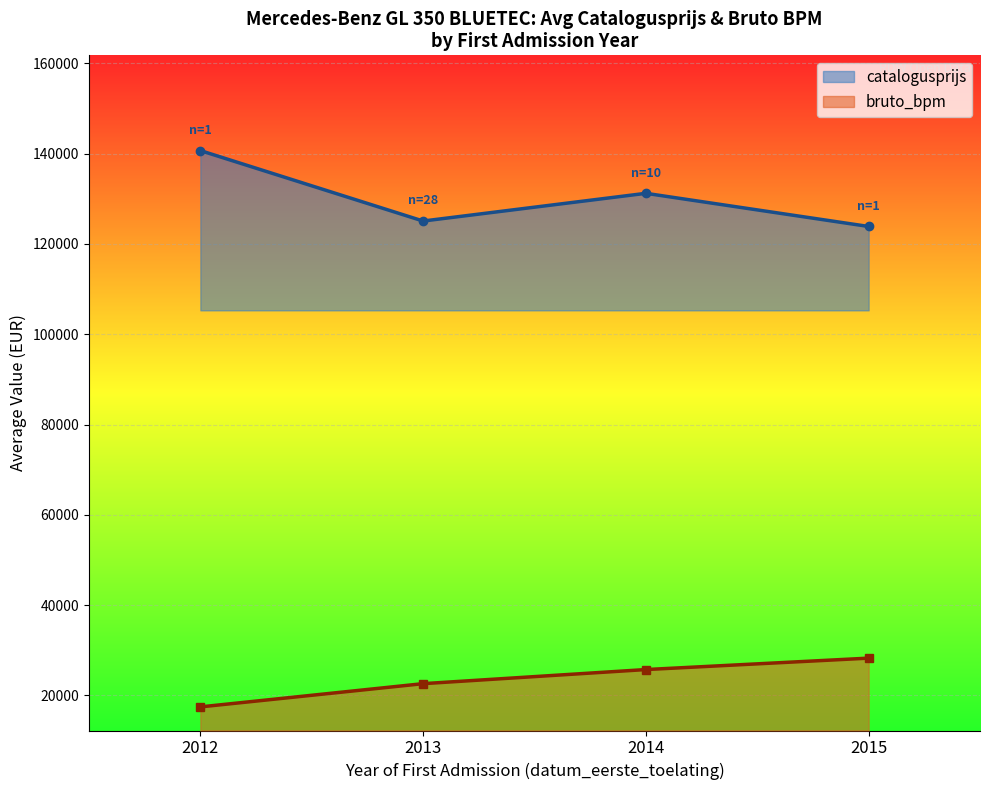

How many lines are shown in the chart?

2